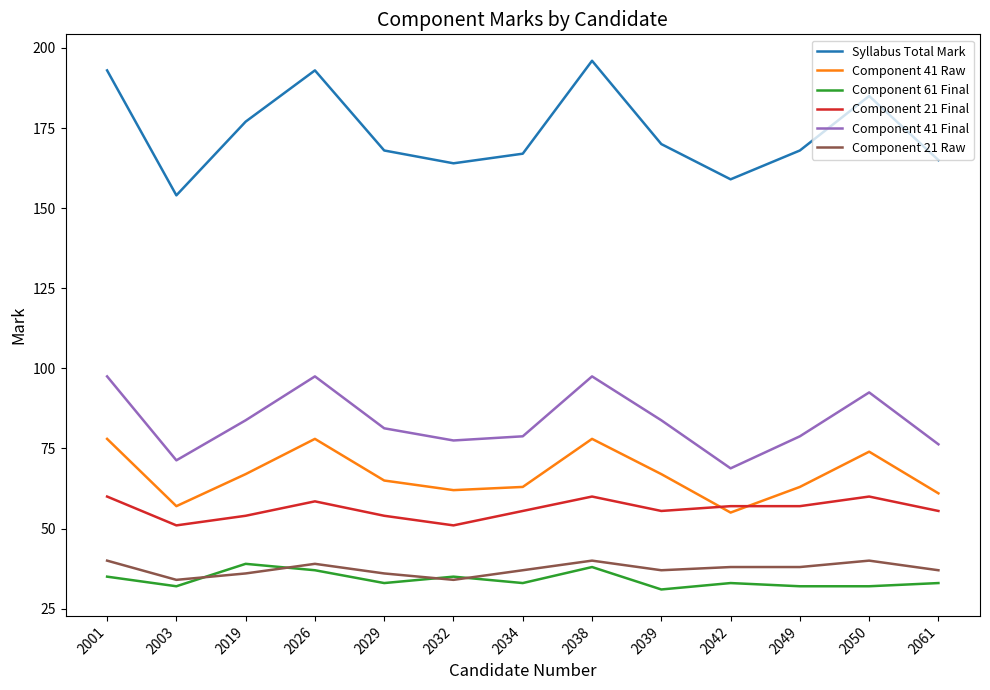

The Component 41 Final series shows 78.8 at 2034. True or false?

True